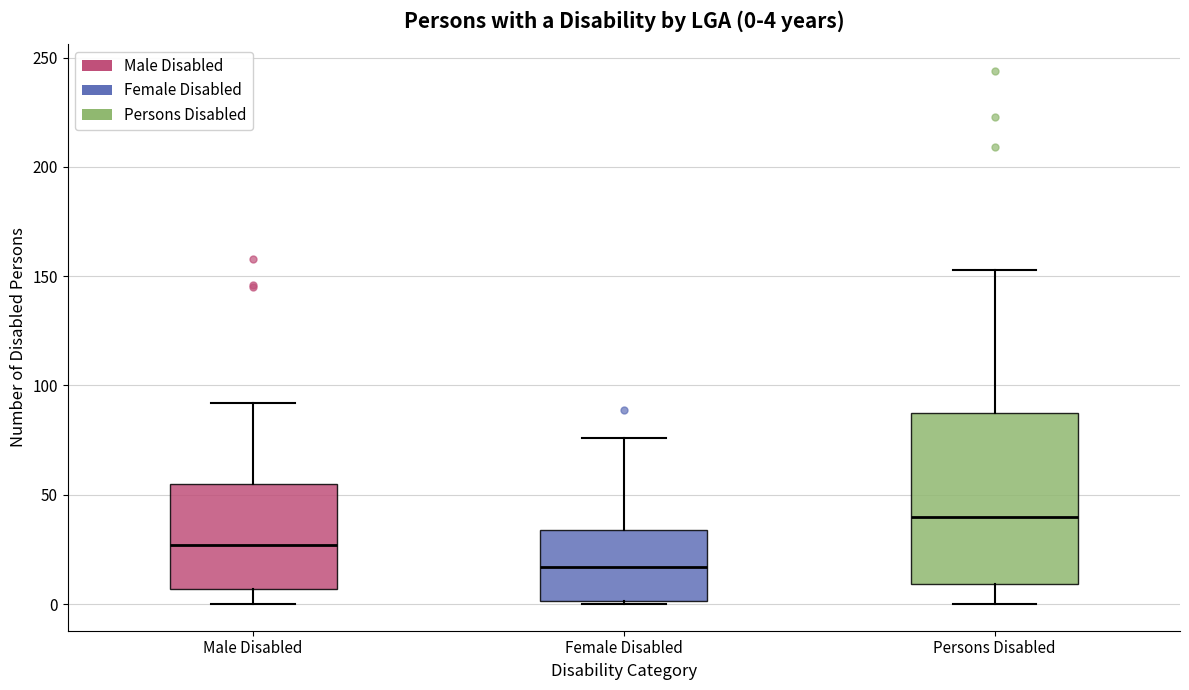

Comparing the boxes themselves (not the whiskers), which one is the tallest?

Persons Disabled